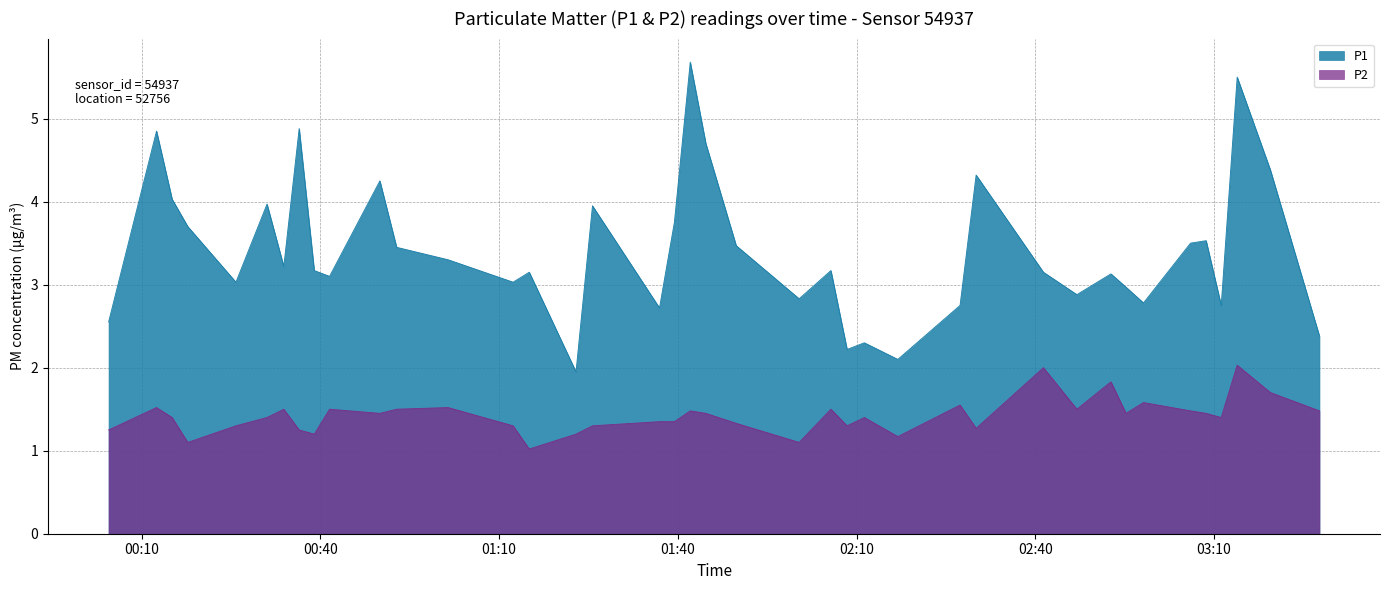

True or false: P1 and P2 intersect in this chart.

False